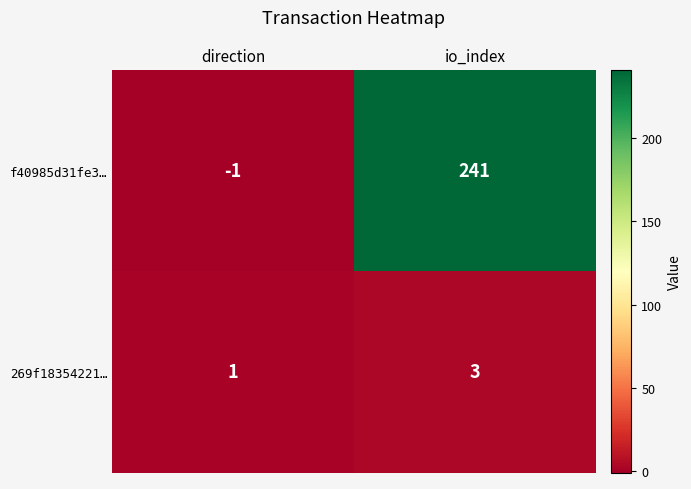

What is the minimum value shown in the chart?

-1